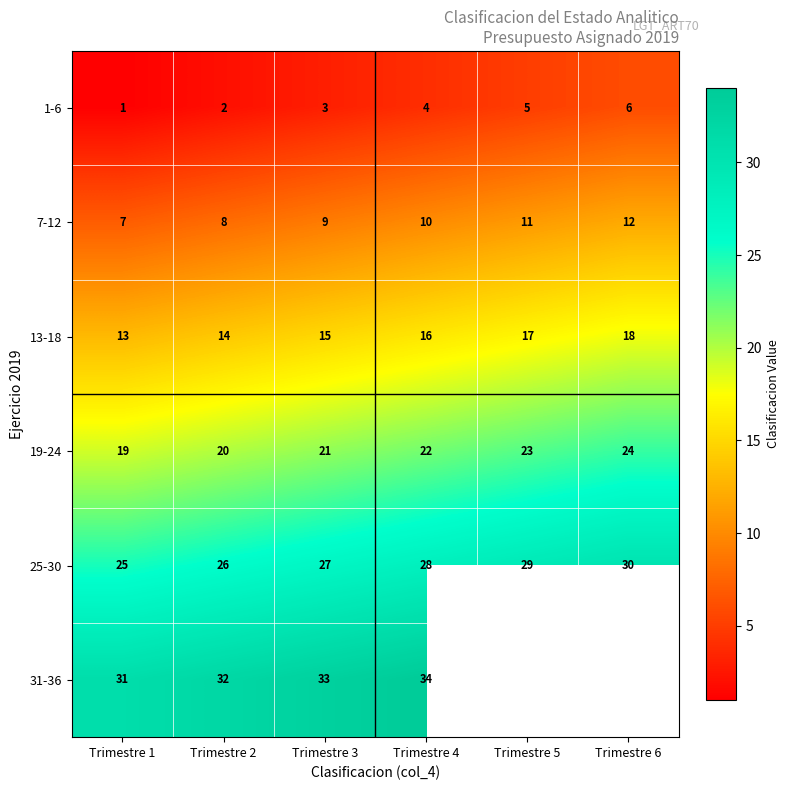

How many 13-18 values are between 14 and 17?

4